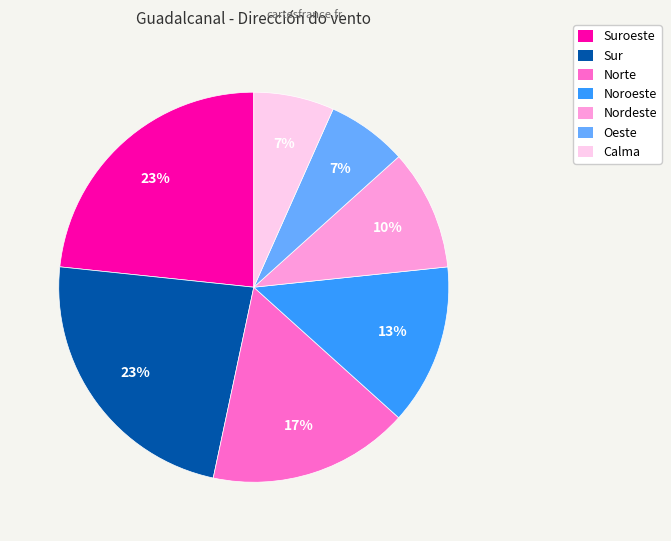

The Calma slice represents 15% of the pie. True or false?

False